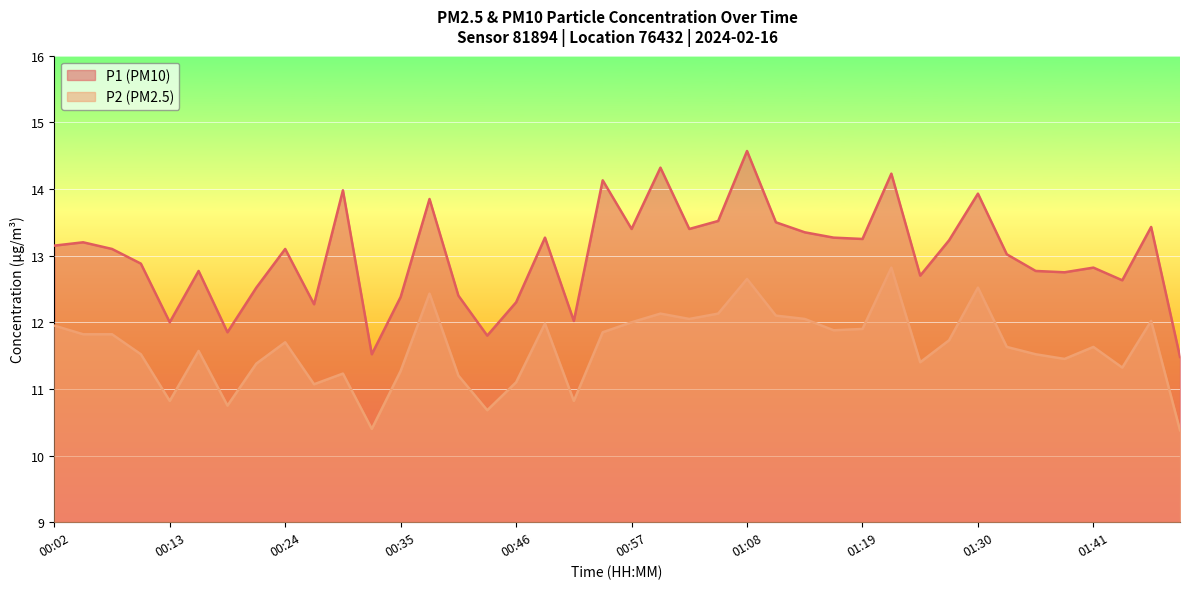

The P2 series shows 12.0 at 00:49. True or false?

True